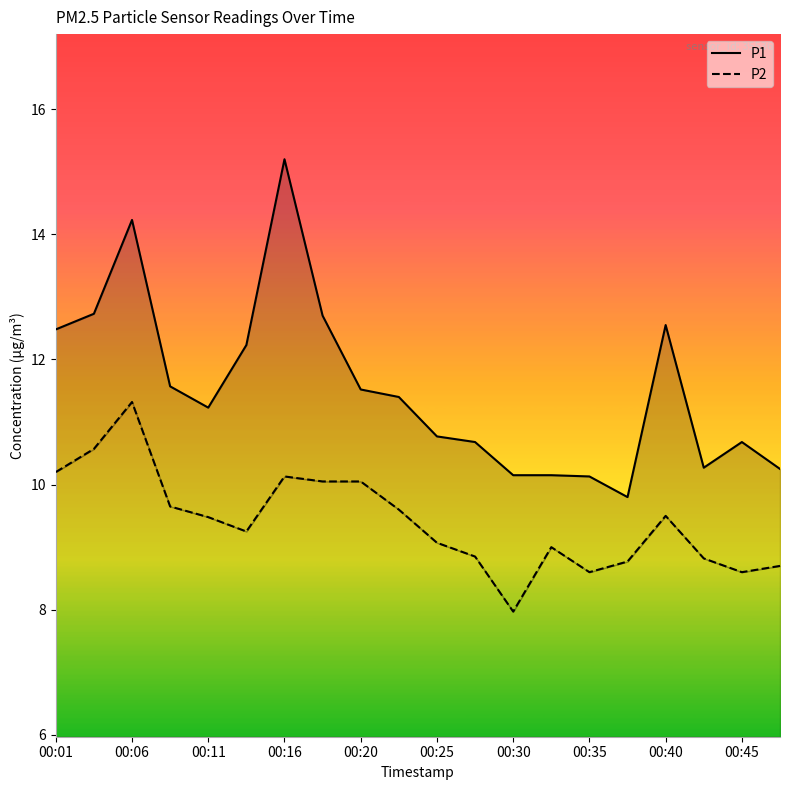

True or false: P2 and P1 intersect in this chart.

False